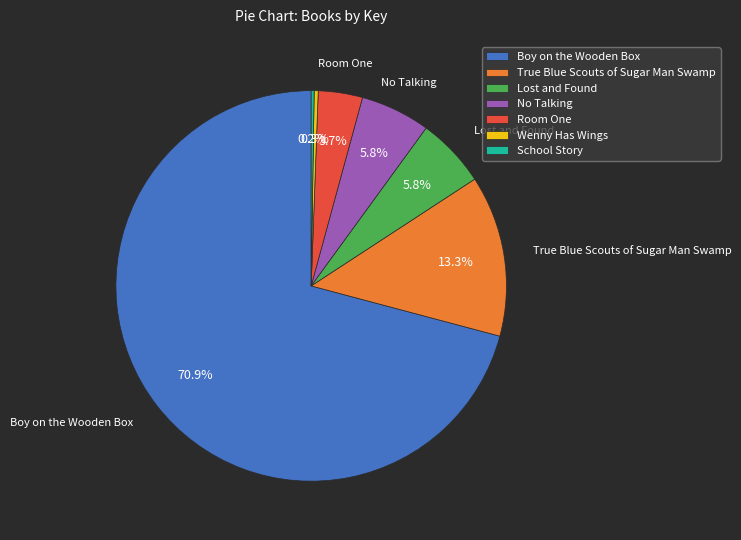

Which category has the biggest portion of the pie?

Boy on the Wooden Box